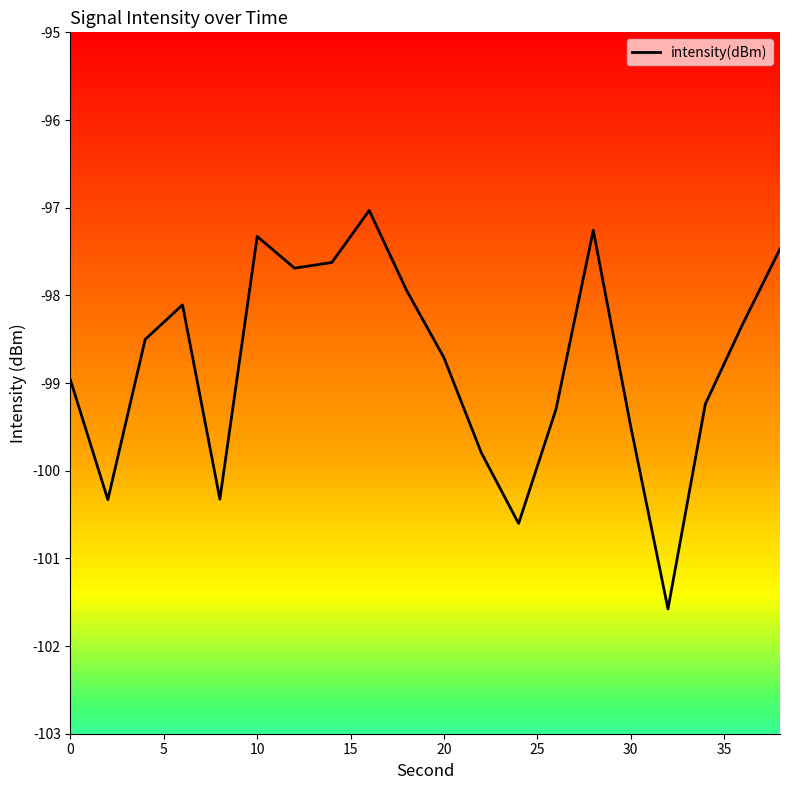

What is the difference between the maximum and second lowest values?

3.6